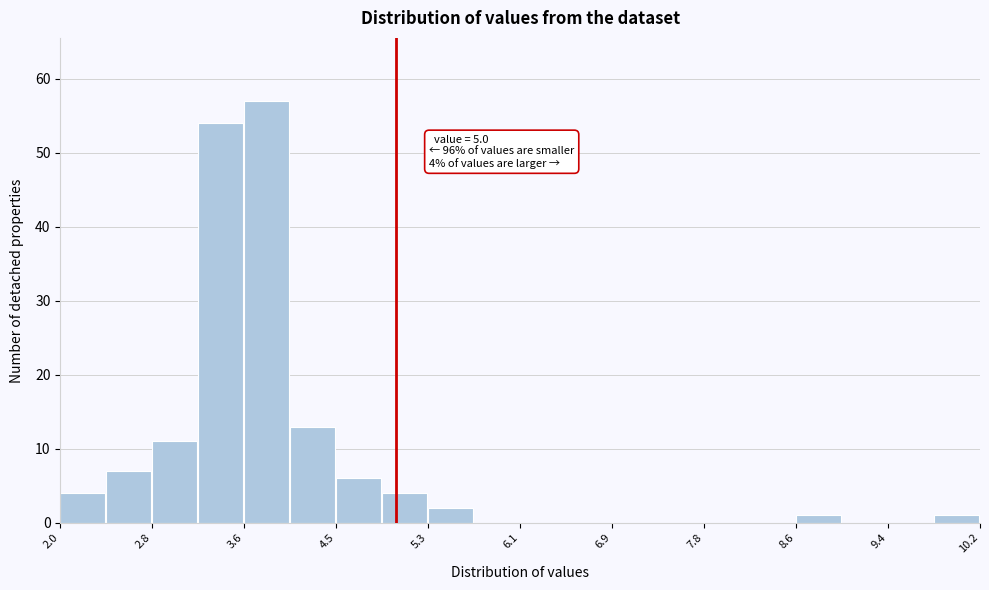

Which range on the x-axis has the tallest bar?

3.6 to 4.1